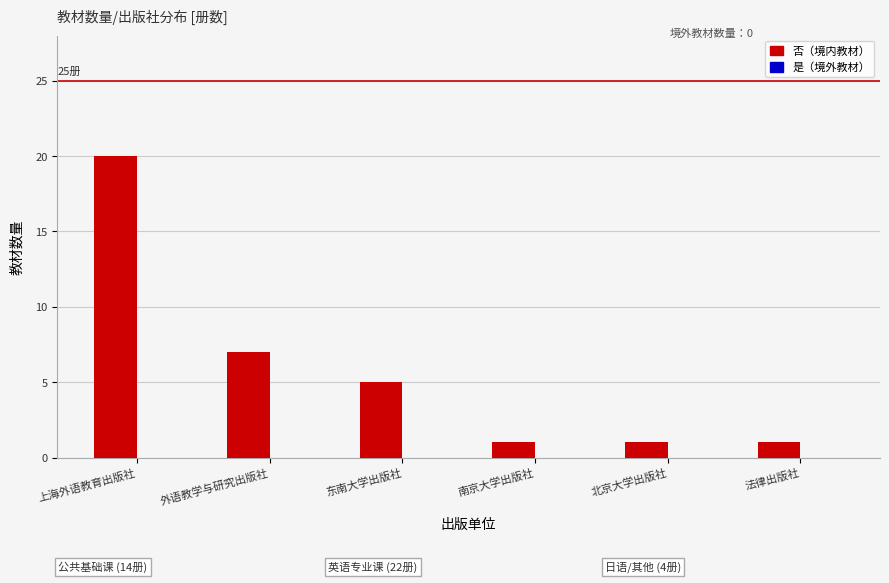

What is the ratio of the value at 法律出版社 to the value at 南京大学出版社?

1.0